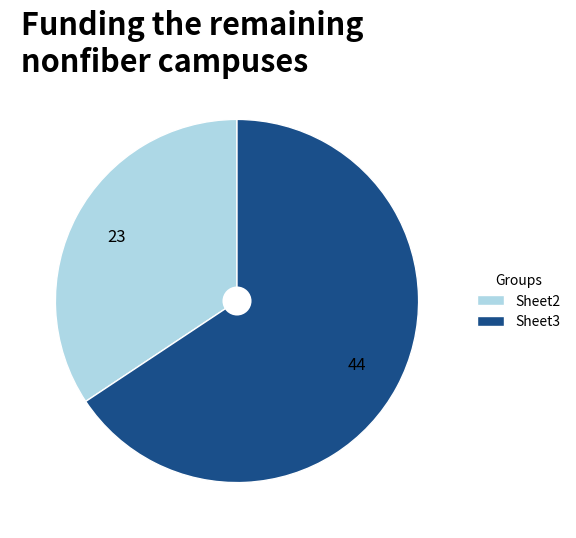

How many segments does this pie chart have?

2